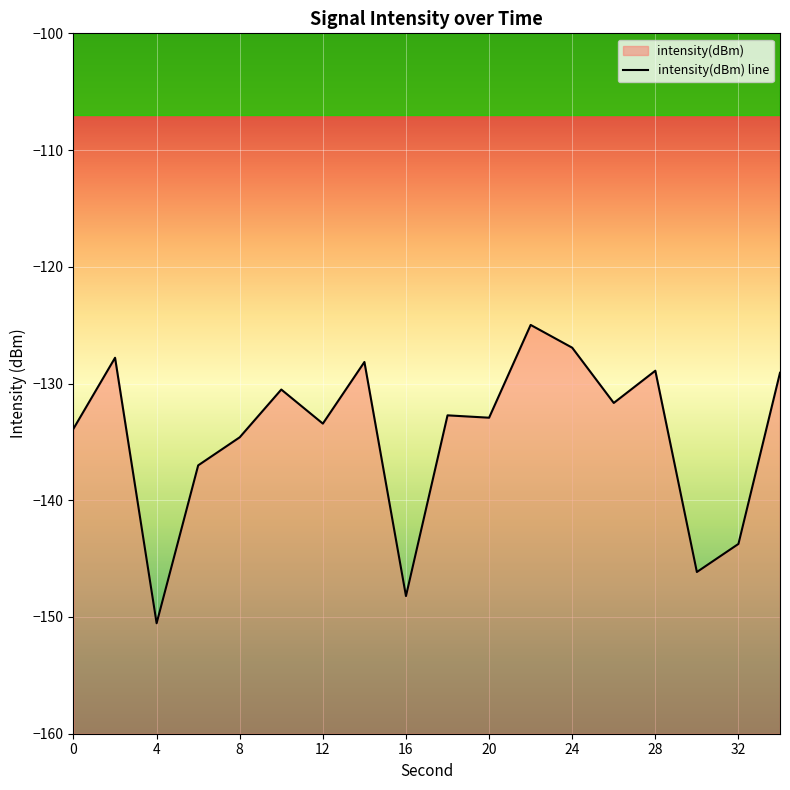

How many data points does each series have?

18